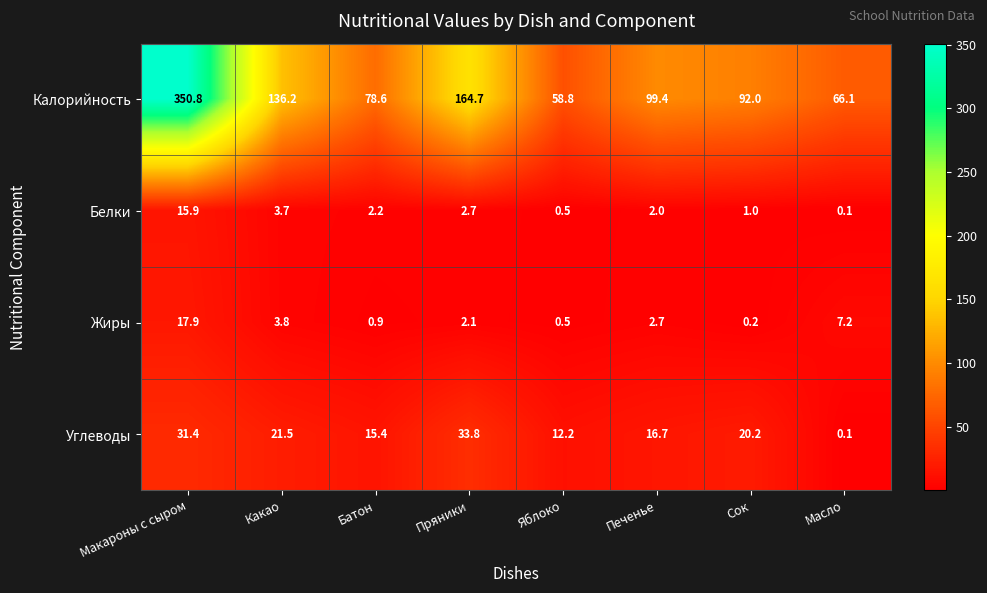

List the series in order of their peak value, highest first.

Калорийность, Углеводы, Жиры, Белки